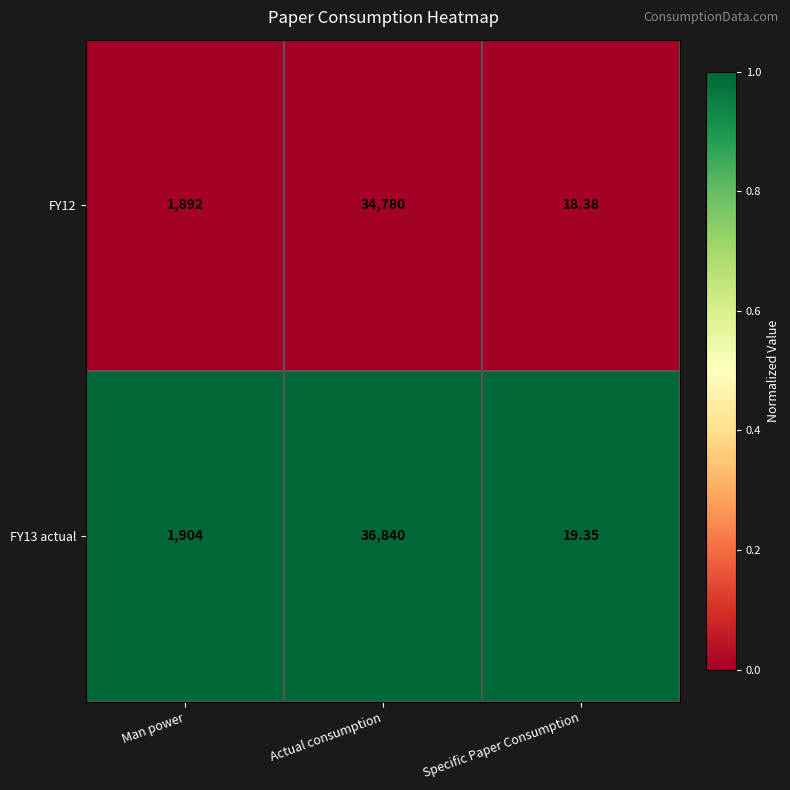

At which category is the sum across all series the highest?

Actual consumption